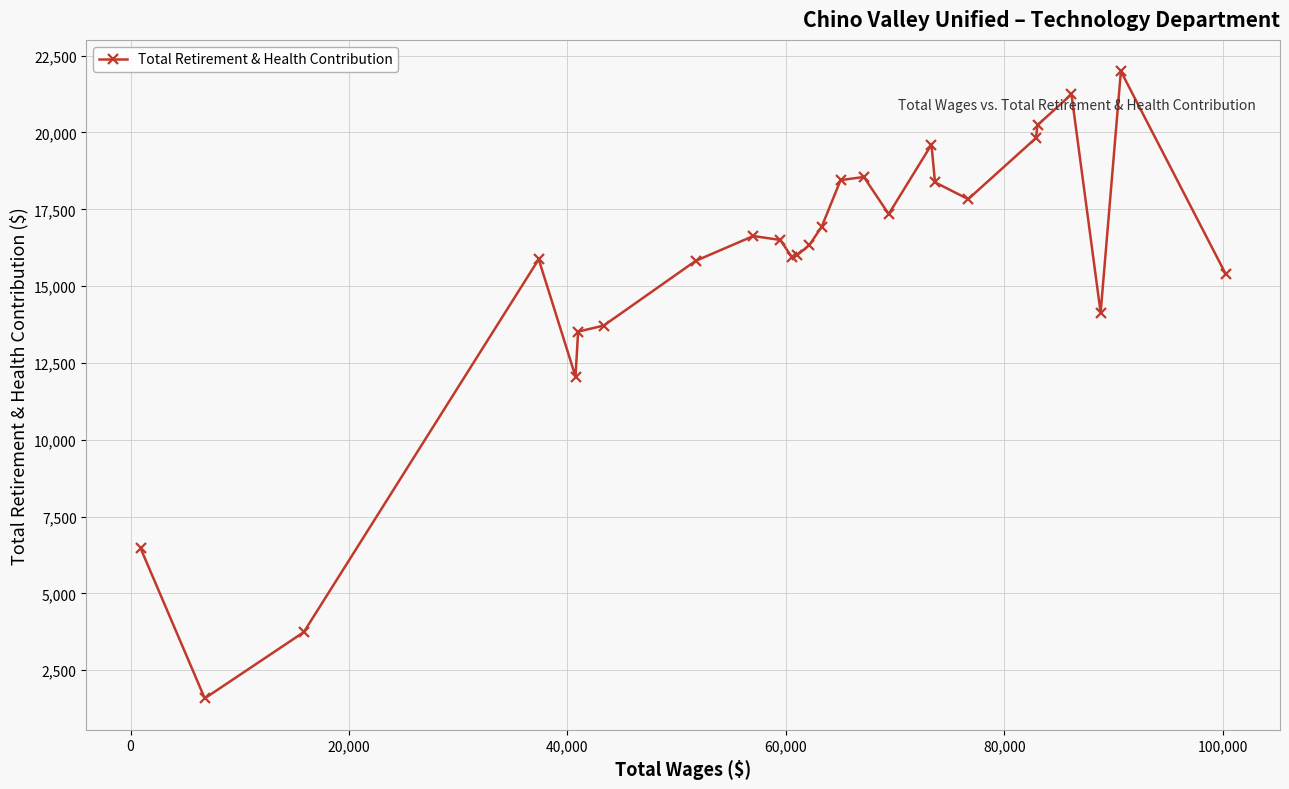

What is the value of the 9th point from the left?

16630